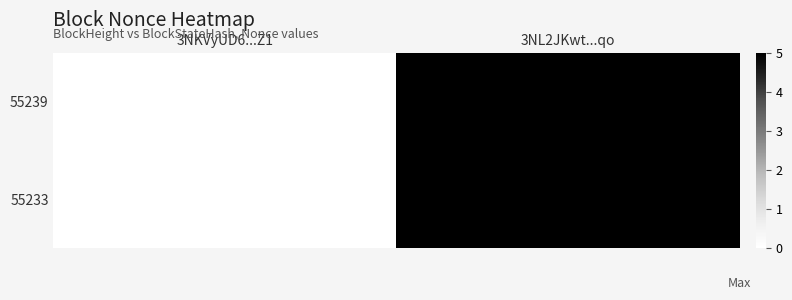

Reading right to left, list all the values displayed in this chart.

55239: 3NL2JKwt...qo=5	3NKVyUD6...Z1=0
55233: 3NL2JKwt...qo=5	3NKVyUD6...Z1=0